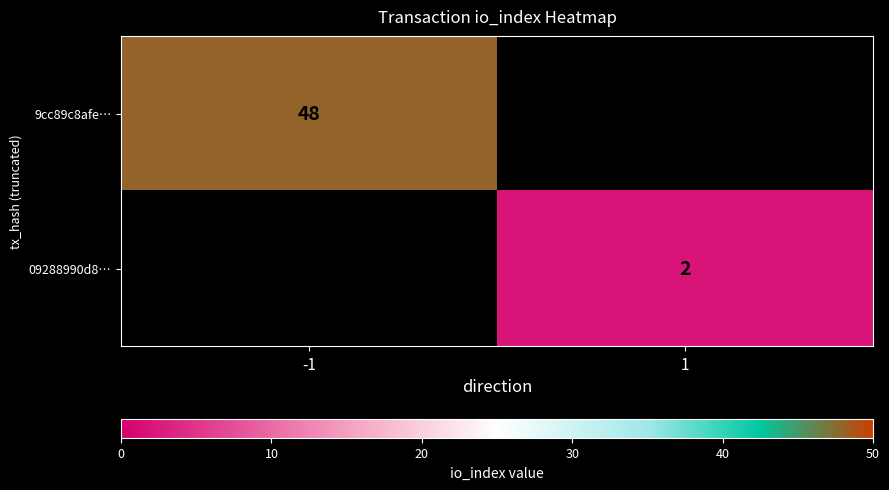

Is it true that 09288990d8… equals 2 at 1?

True